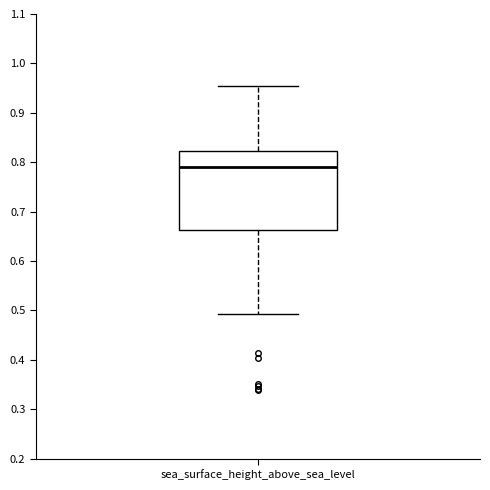

Where is the upper edge of the box for sea_surface_height_above_sea_level on the y-axis? The values are not printed on the chart, so give them approximately, as read against the axis.

0.82